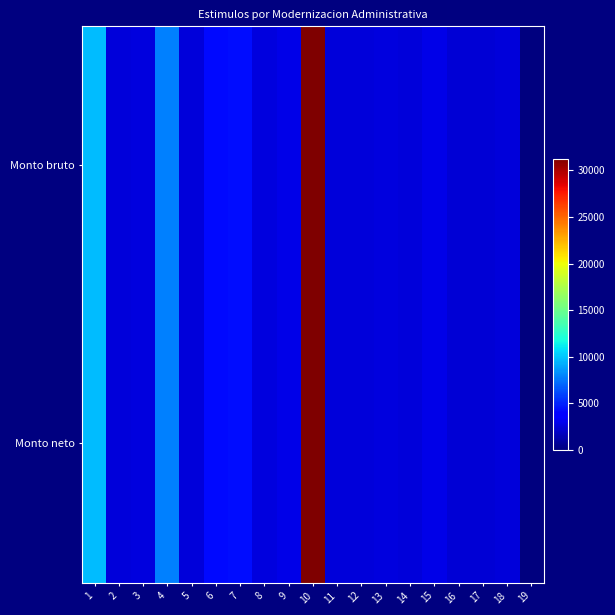

How many categories are shown in the chart?

19